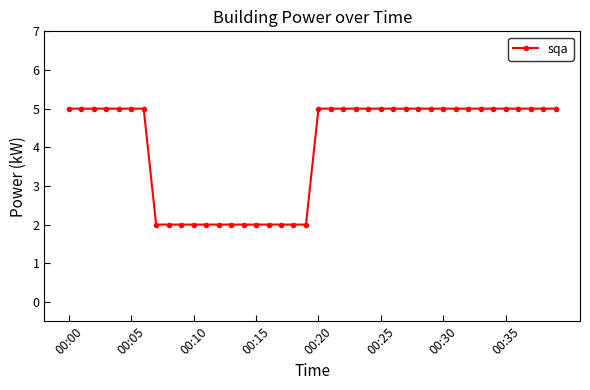

What is the greatest value displayed?

5